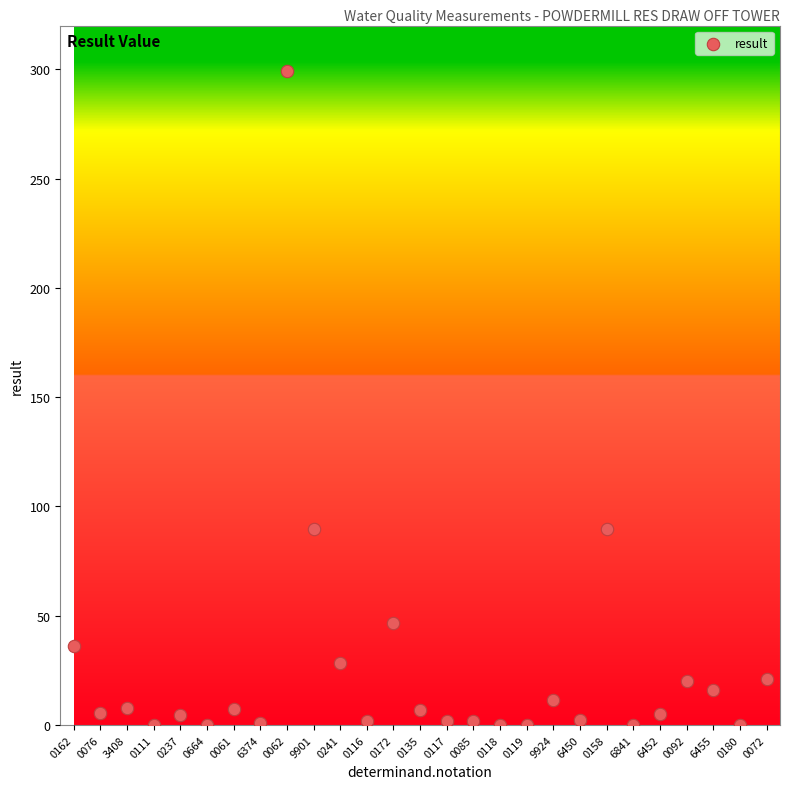

What is the range of Y values (max minus min)?

299.0